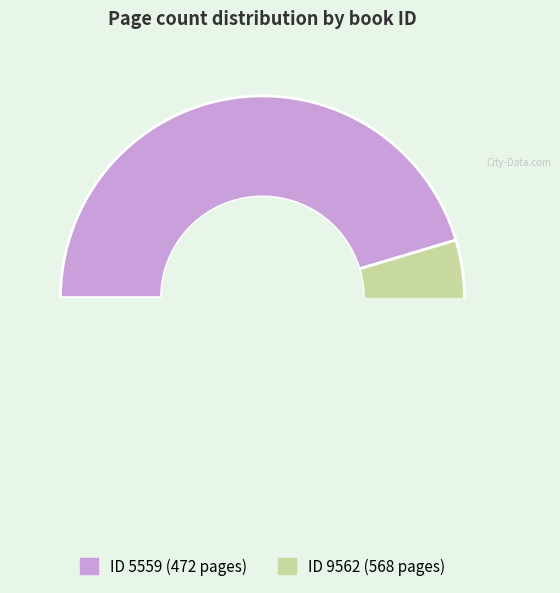

To the nearest percent, what is the difference between the 9562 and 5559 slice percentages?

9%